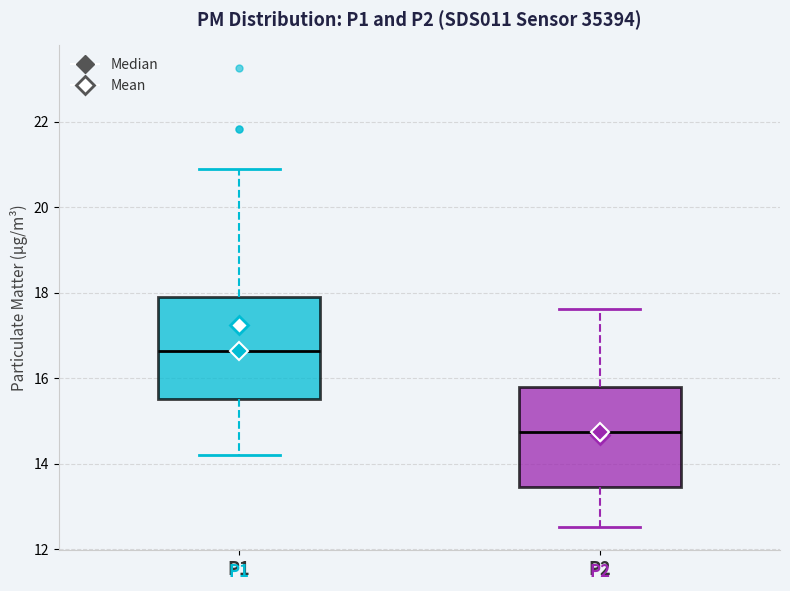

Reading left to right, transcribe this box plot: for each box, give where its median line is, the range the box spans, and where its two whiskers end, as read against the y-axis. The values are not printed on the chart, so give them approximately, as read against the axis.

P1: median 16.6, box 15.6 to 17.8, whiskers 14.2 to 21.0
P2: median 14.8, box 13.4 to 15.8, whiskers 12.6 to 17.6